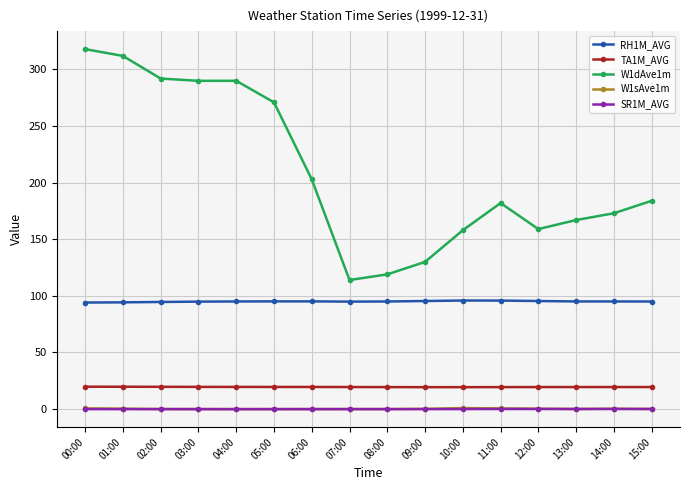

What is the maximum value shown in the chart?

318.0